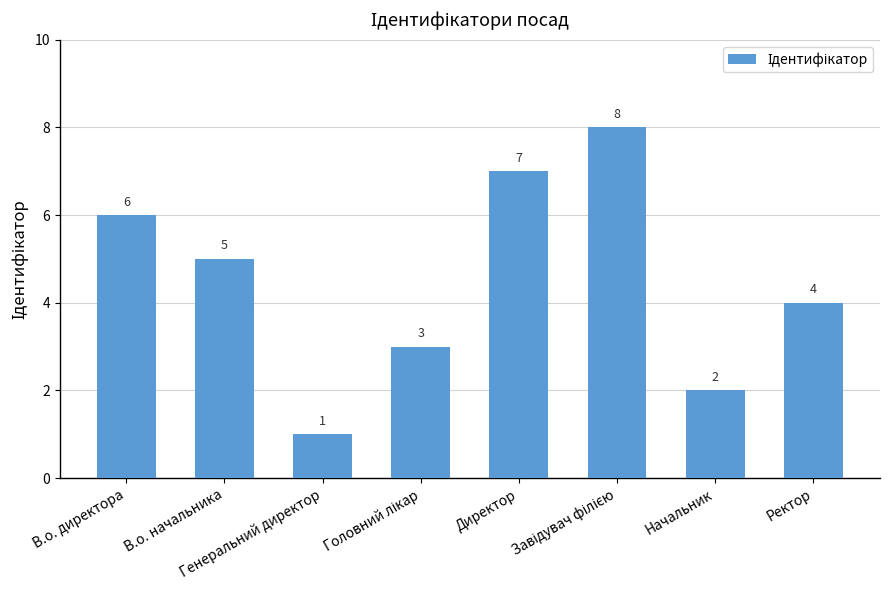

True or false: the data shows 3 at В.о. начальника.

False